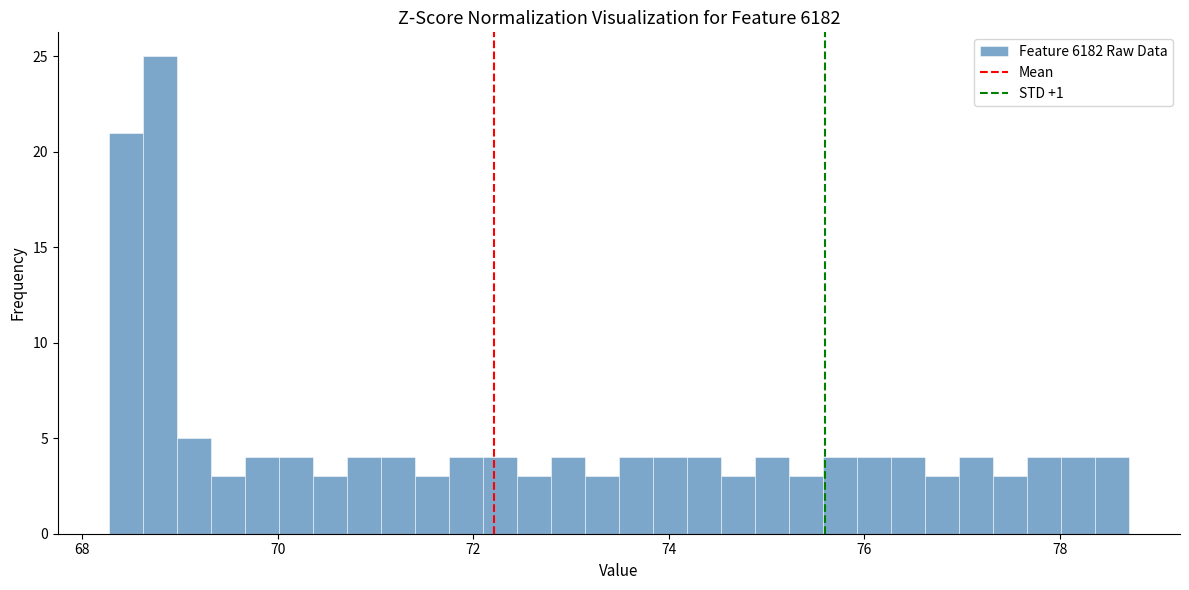

Around what value on the x-axis is the tallest bar? Give the approximate position of its centre, as read against the axis.

68.8